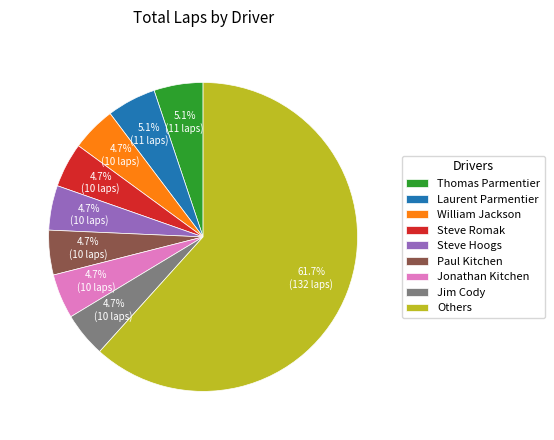

What percentage is the Jim Cody slice, to the nearest percent?

5%